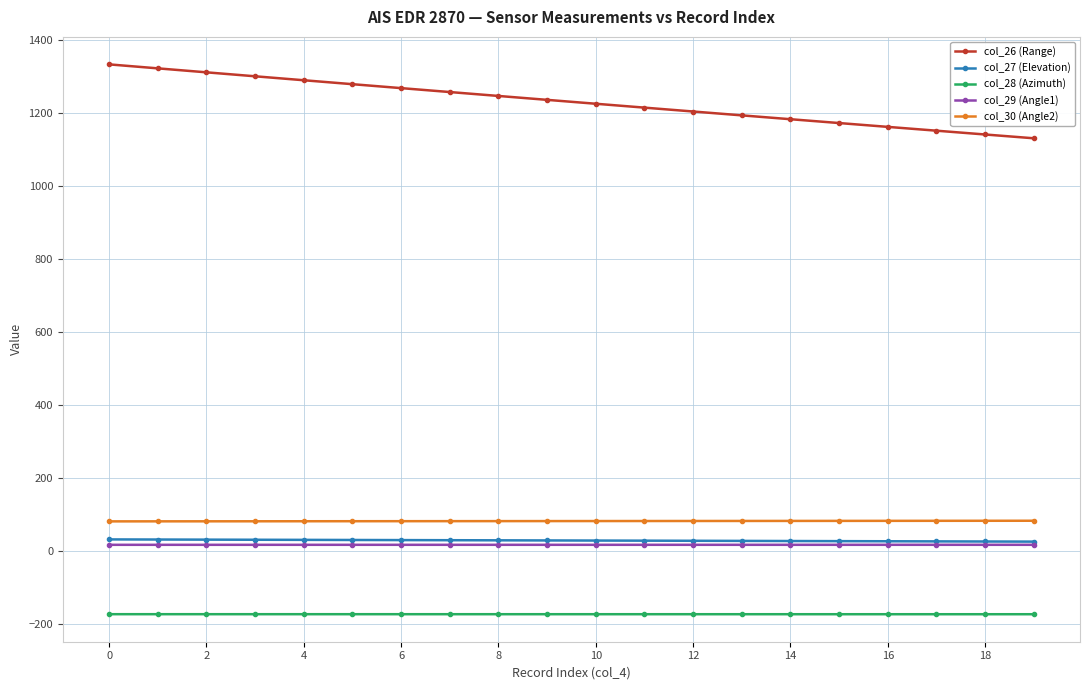

Which series has the widest spread of values?

col_26 (Range)